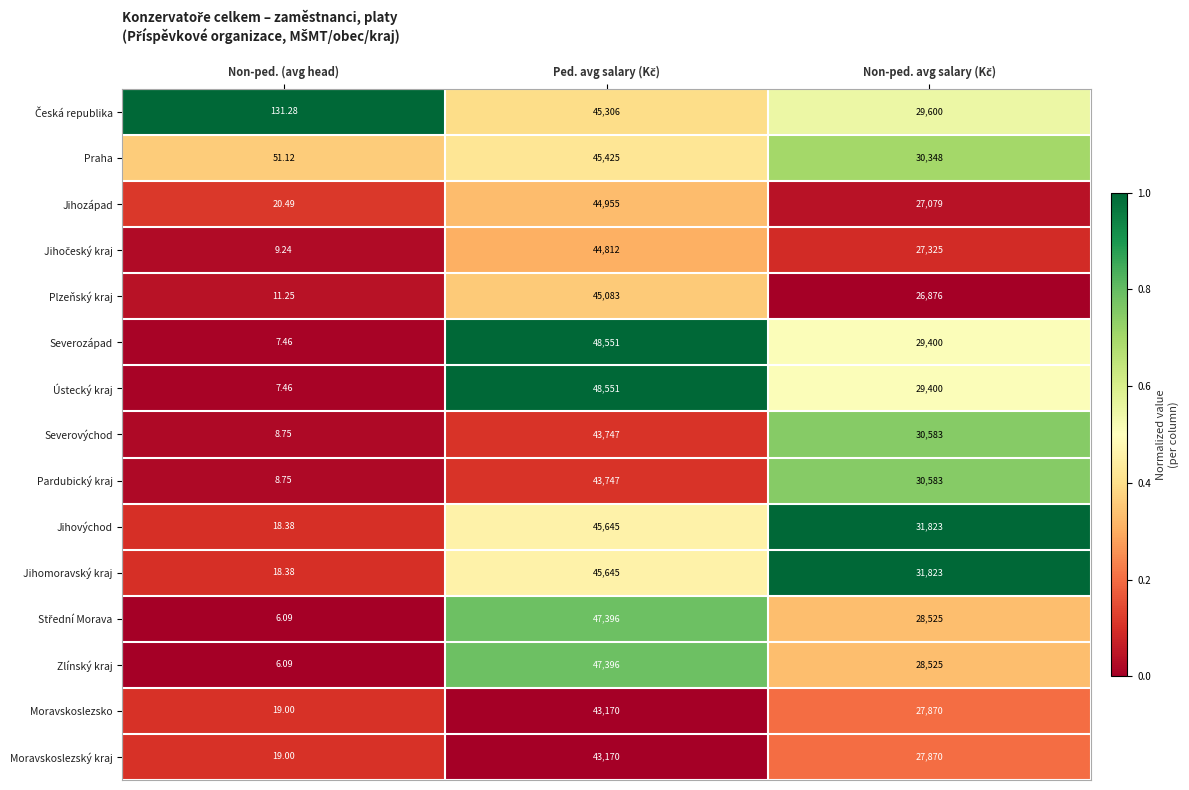

At which label does Severozápad reach its minimum?

Non-ped. (avg head)